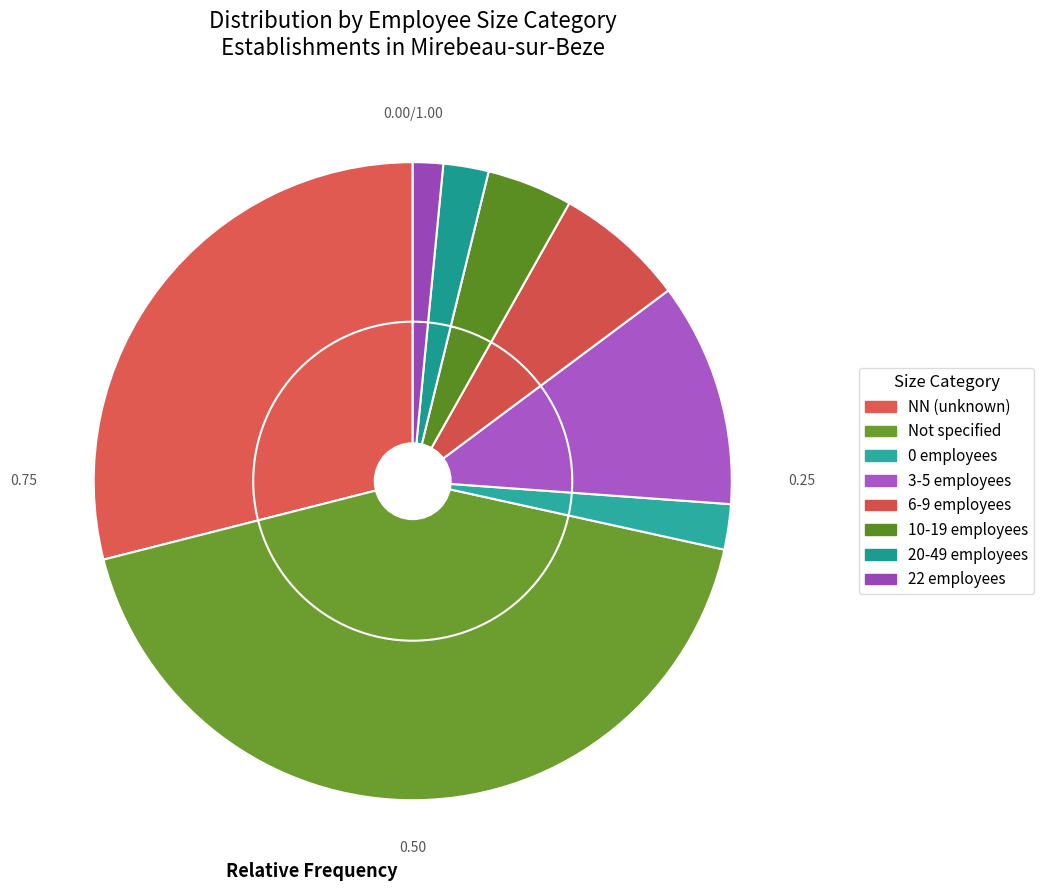

How many segments does this pie chart have?

8